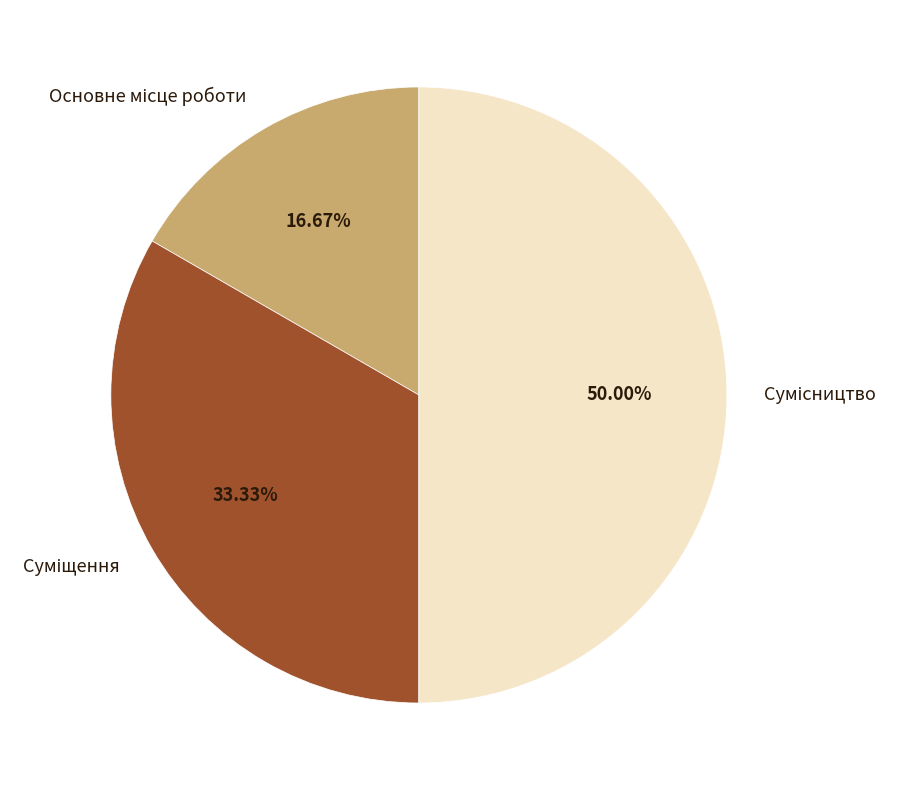

Does Суміщення account for over 50% of the chart?

No